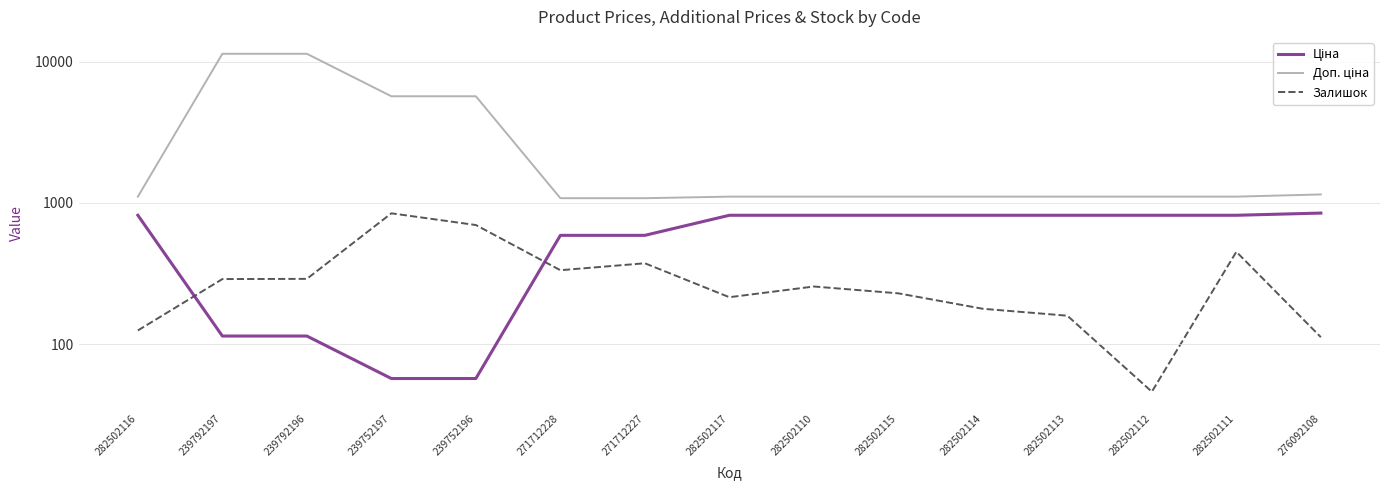

Reading left to right, extract all data points from this chart.

Ціна: 818.5	114.1	114.1	57.0	57.0	589.9	589.9	818.5	818.5	818.5	818.5	818.5	818.5	818.5	848.4
Доп. ціна: 1109.2	11410.0	11410.0	5705.0	5705.0	1081.7	1081.7	1109.2	1109.2	1109.2	1109.2	1109.2	1109.2	1109.2	1149.7
Залишок: 125.0	289.0	290.0	845.0	698.0	334.0	374.0	215.0	256.0	229.0	178.0	159.0	46.0	451.0	112.0